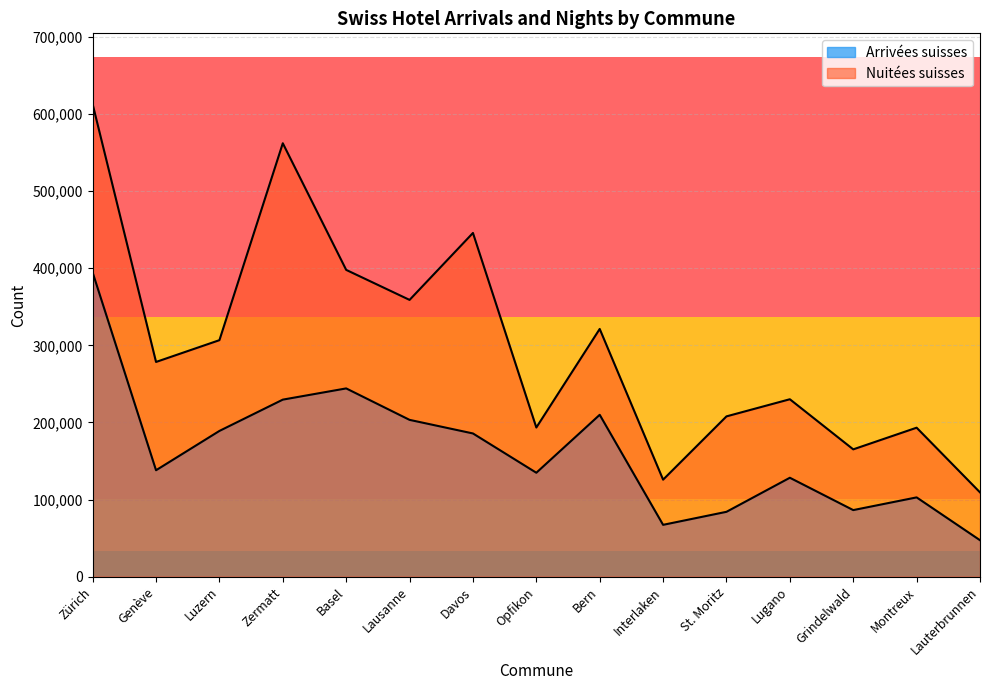

What is the label of the 3rd point from the left?

Luzern